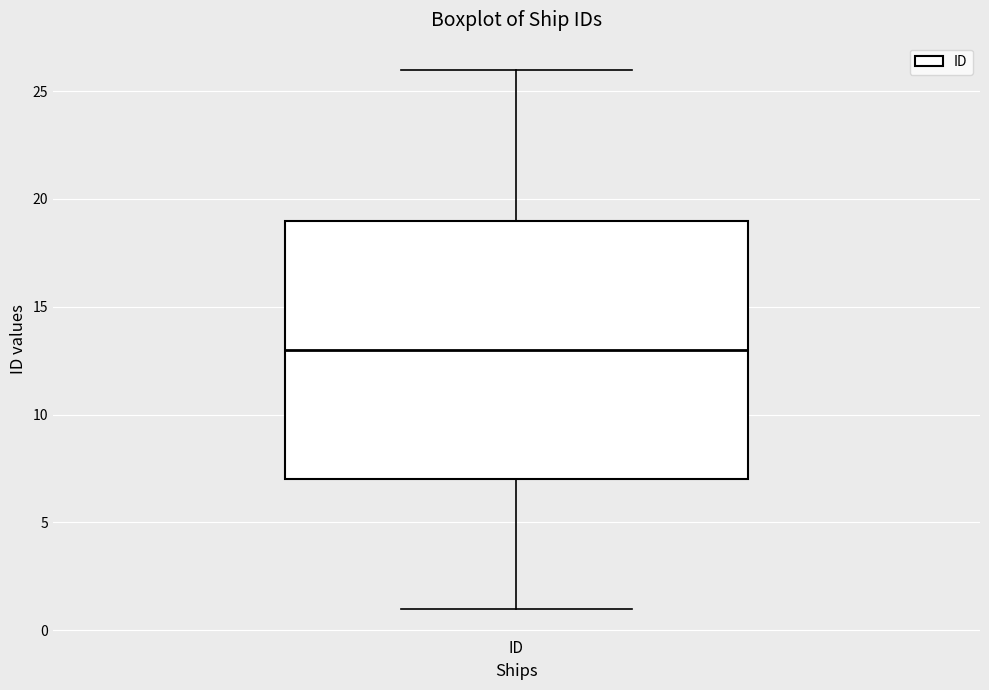

Transcribe this box plot: give where the median line is, the range the box spans, and where the two whiskers end, as read against the y-axis. The values are not printed on the chart, so give them approximately, as read against the axis.

median 13, box 7 to 19, whiskers 1 to 26